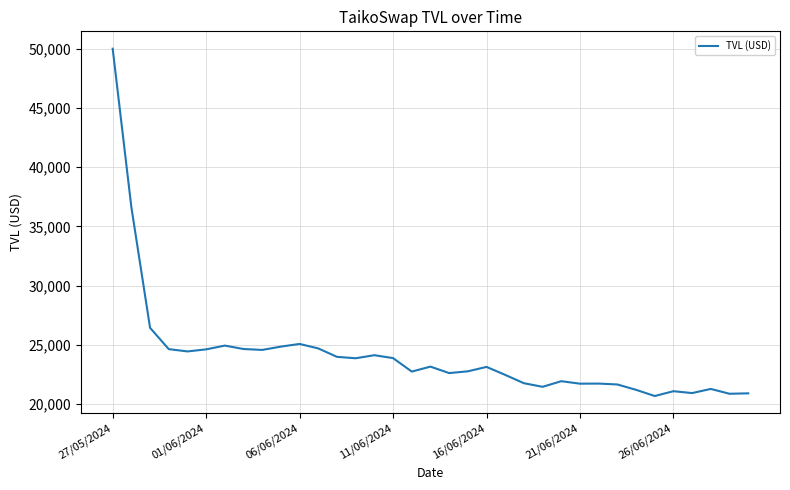

What is the greatest value displayed?

50005.7